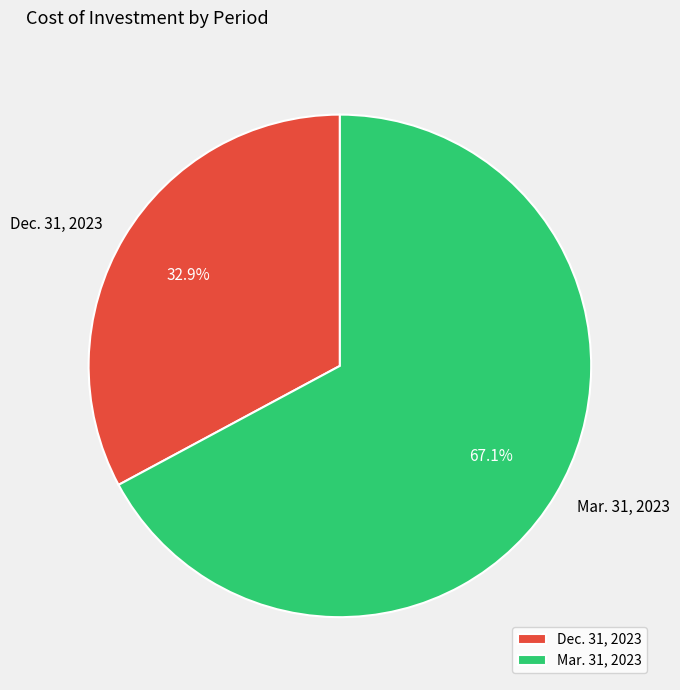

Which slice is the smallest?

Dec. 31, 2023